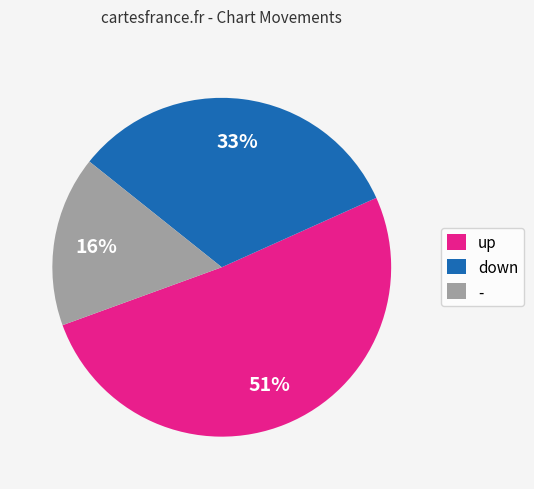

True or false: down accounts for 40% of the total.

False